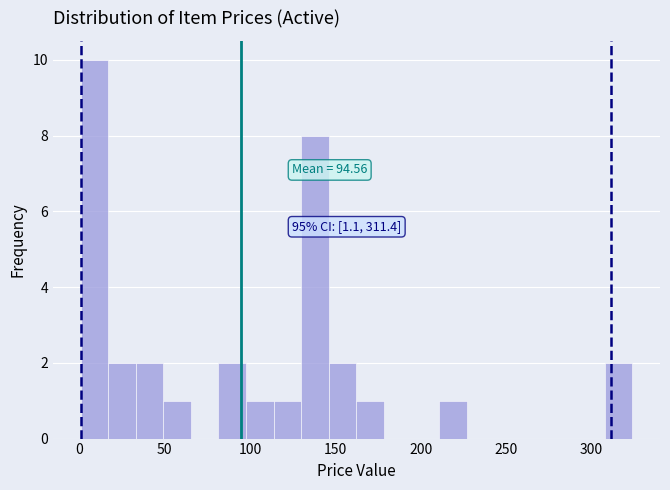

Read against the x-axis, roughly where is the centre of the tallest bar?

10